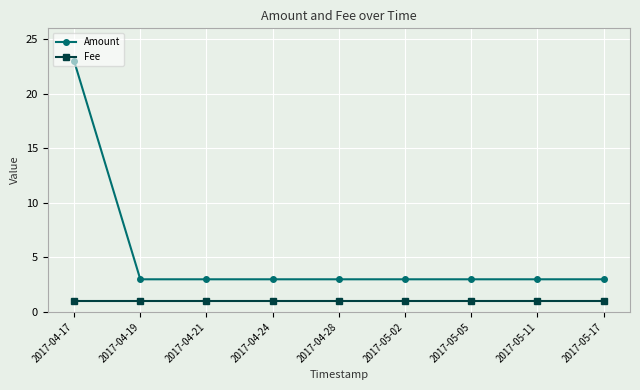

What is the maximum value shown in the chart?

23